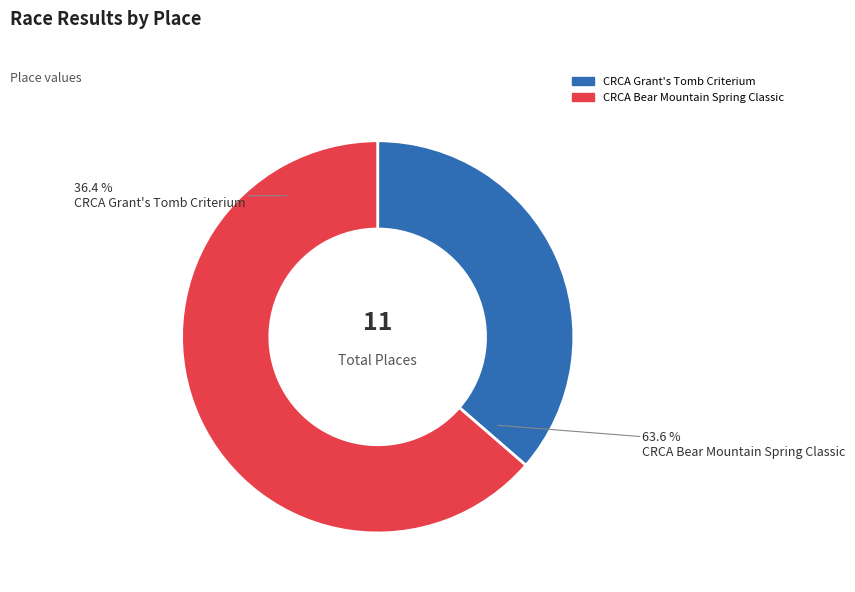

Which category has the smallest portion of the pie?

CRCA Grant's Tomb Criterium